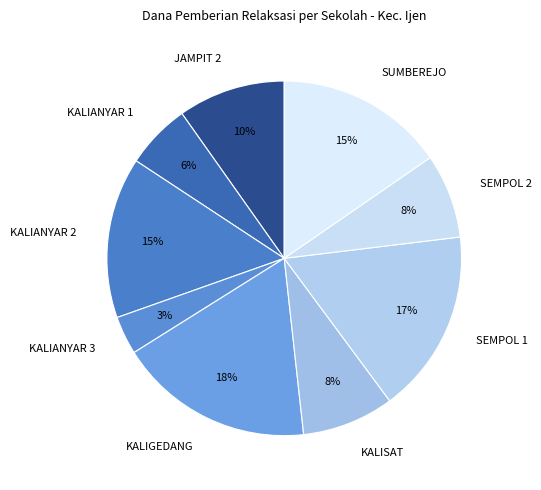

Does SEMPOL 1 represent more than half of the total?

No